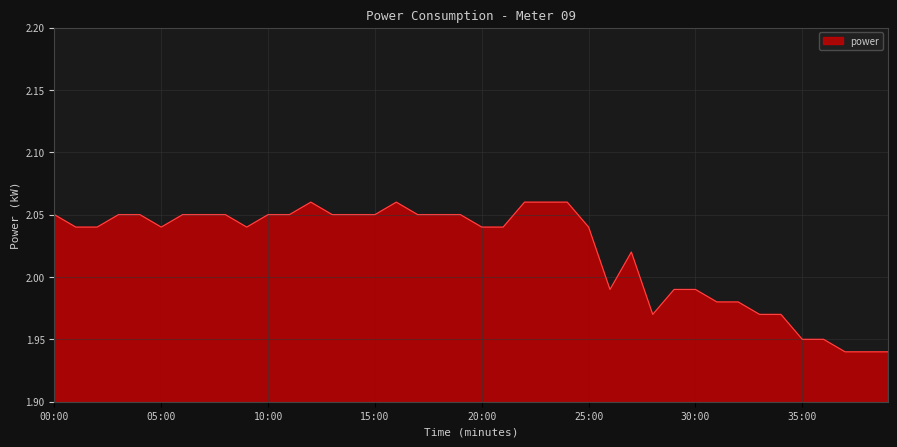

What is the smallest value displayed?

1.9